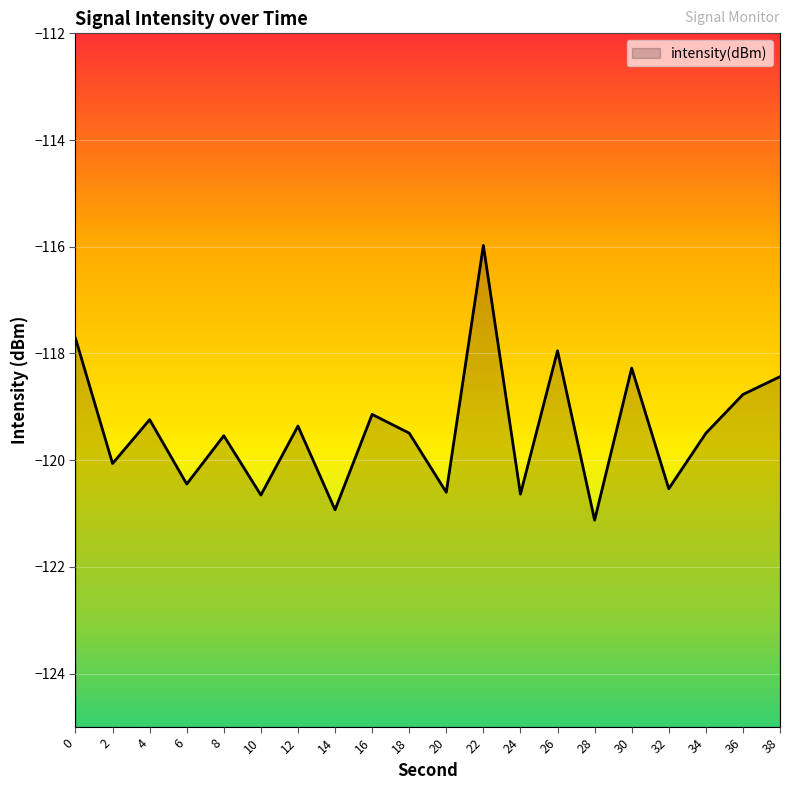

Where is the first local minimum?

2